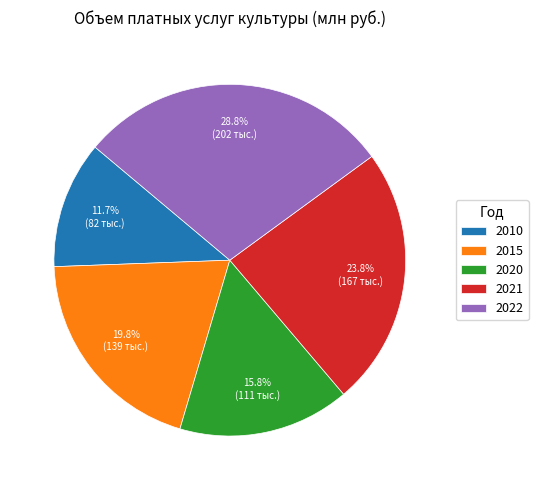

To the nearest percent, what is the difference between the 2015 and 2022 slice percentages?

9%